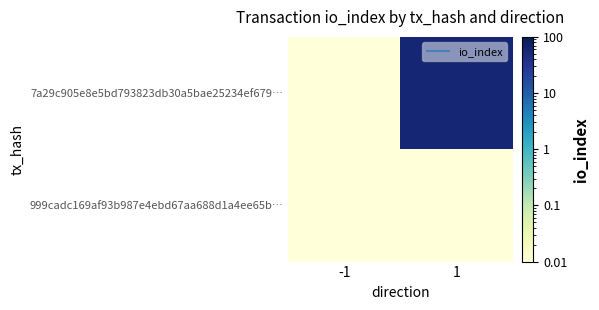

Between 1 and -1, which is larger?

1